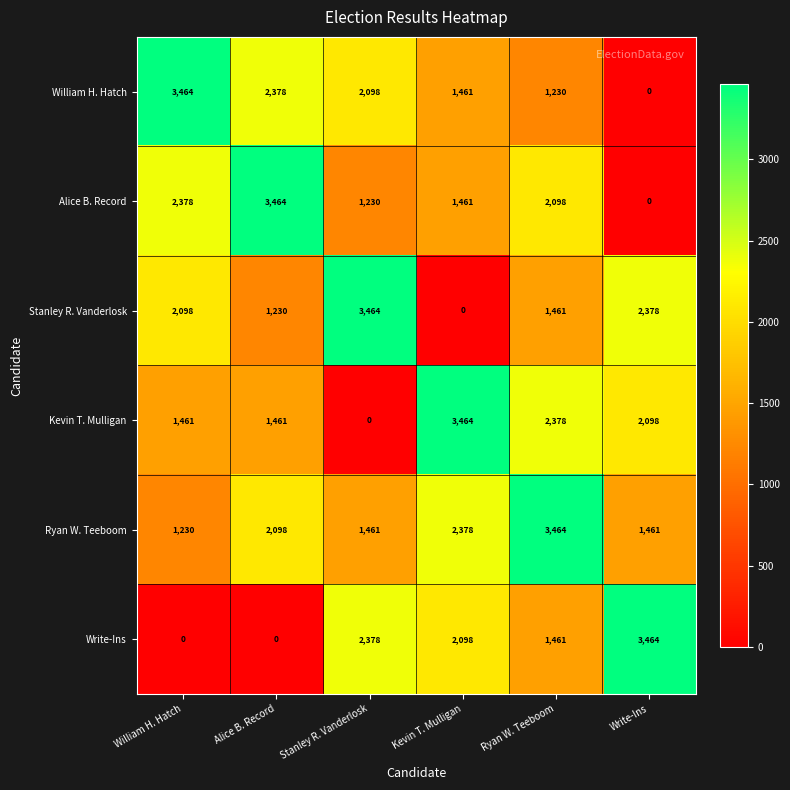

The Ryan W. Teeboom series shows 874 at Alice B. Record. True or false?

False